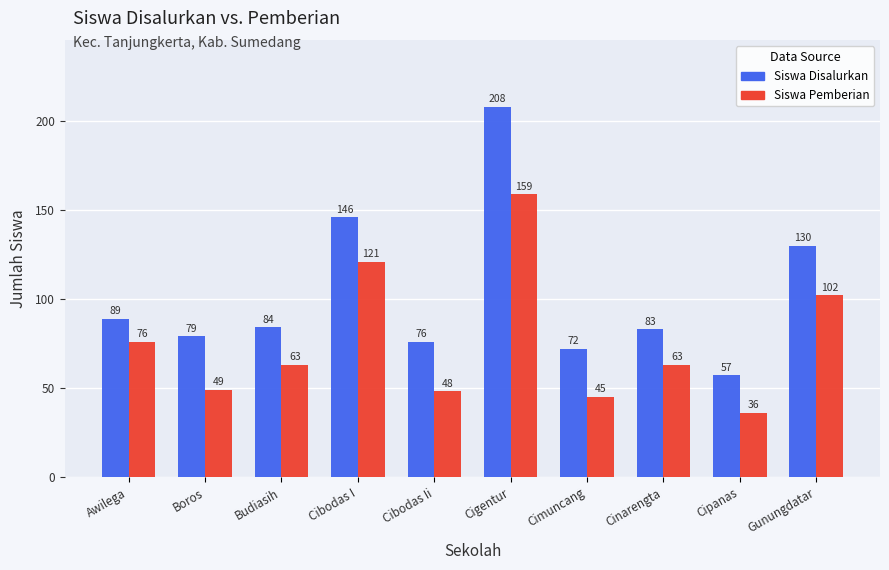

What is the average value of the Siswa Pemberian series?

76